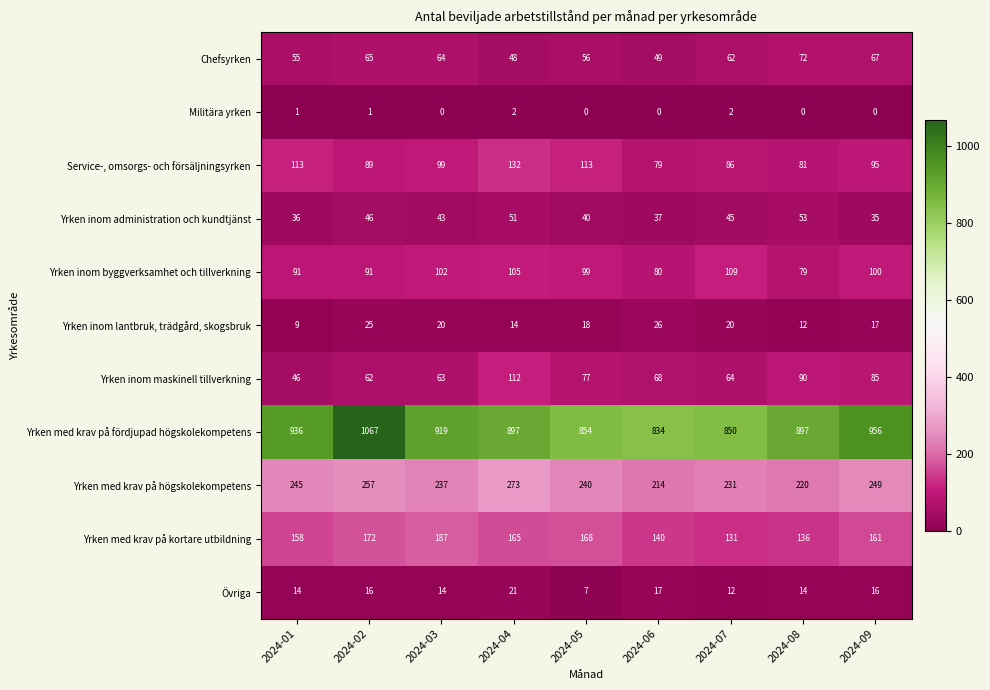

Between 2024-01 and 2024-02, which series saw the biggest shift?

Yrken med krav på fördjupad högskolekompetens